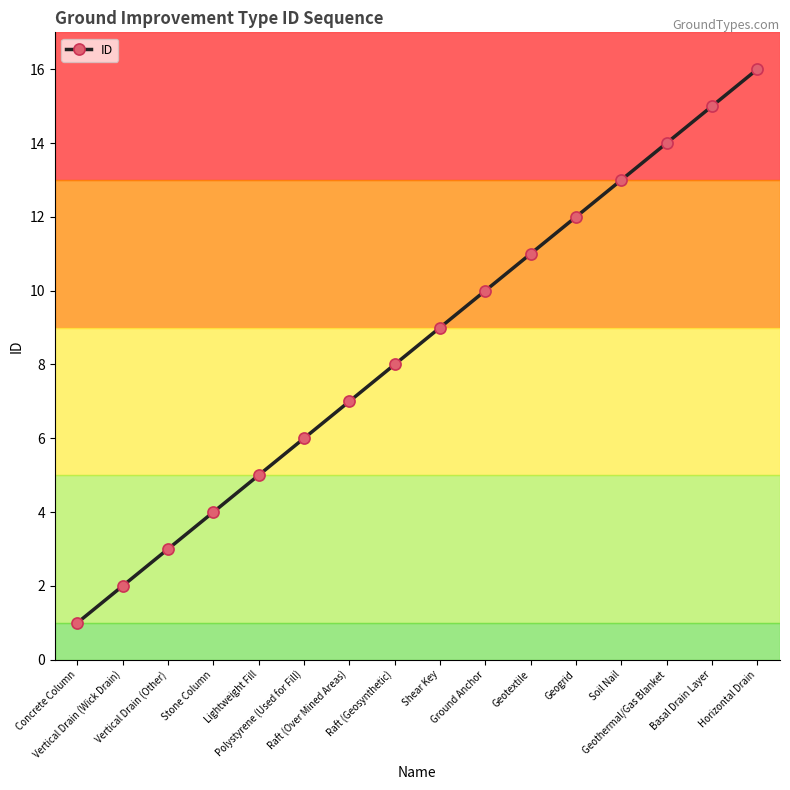

Reading right to left, transcribe all the data shown in this chart.

Horizontal Drain=16	Basal Drain Layer=15	Geothermal/Gas Blanket=14	Soil Nail=13	Geogrid=12	Geotextile=11	Ground Anchor=10	Shear Key=9	Raft (Geosynthetic)=8	Raft (Over Mined Areas)=7	Polystyrene (Used for Fill)=6	Lightweight Fill=5	Stone Column=4	Vertical Drain (Other)=3	Vertical Drain (Wick Drain)=2	Concrete Column=1